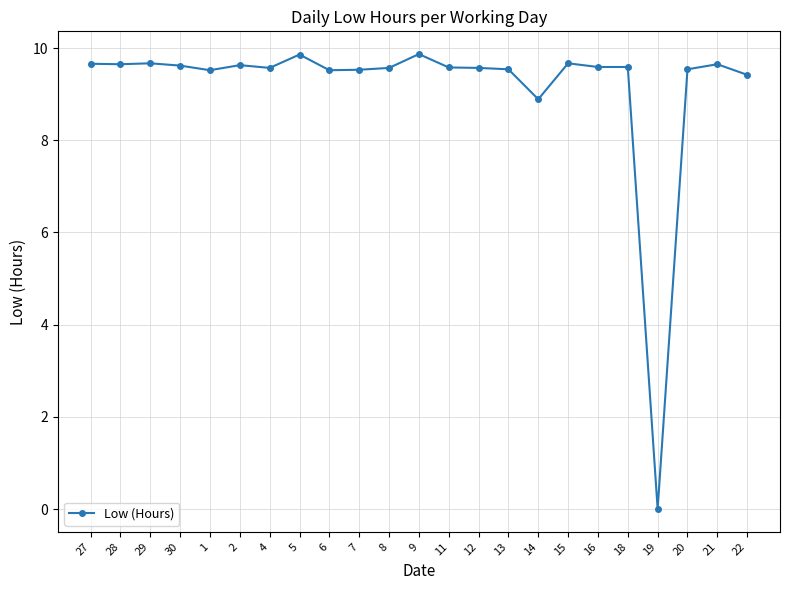

What is the difference between the values at 1 and 28?

0.1